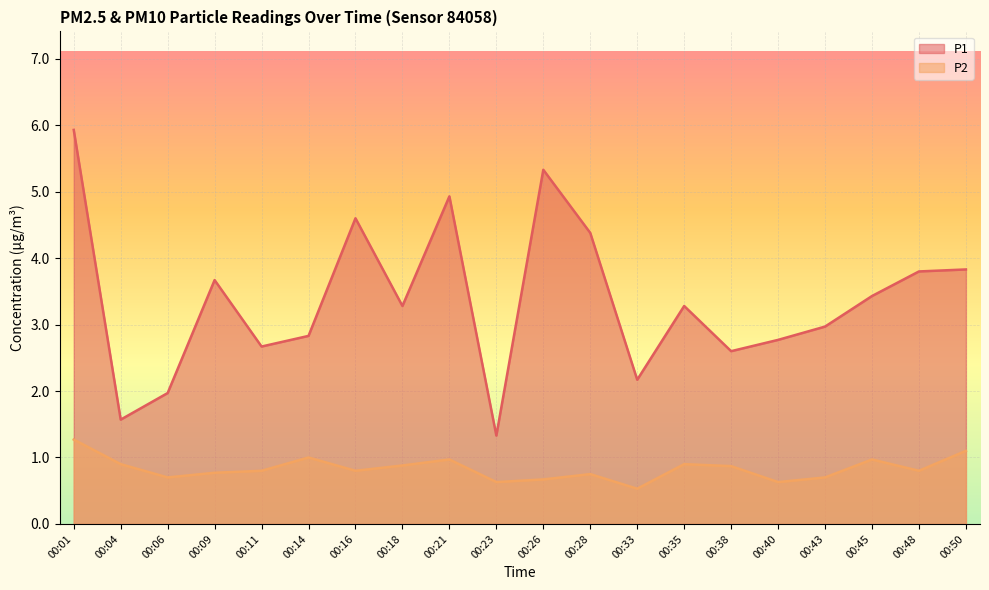

What is the sum of all P1 values?

67.3